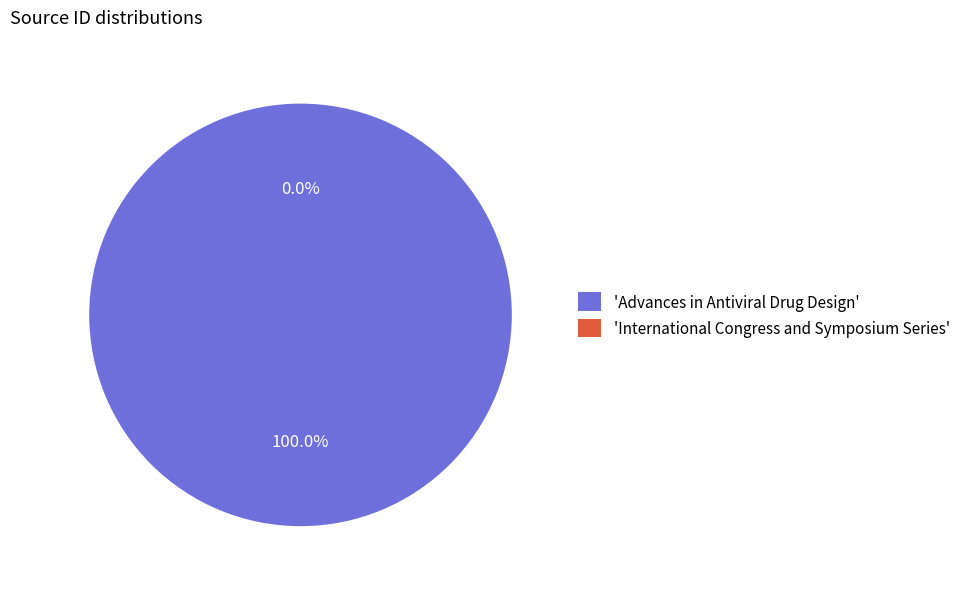

How many slices are in this pie chart?

2